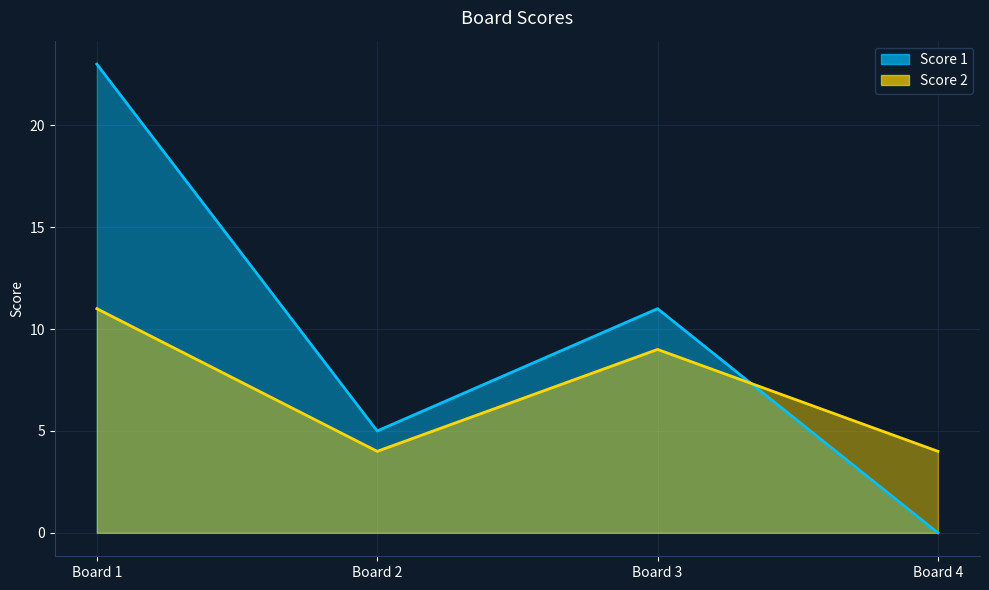

Where is the first local minimum for Score 2?

Board 2